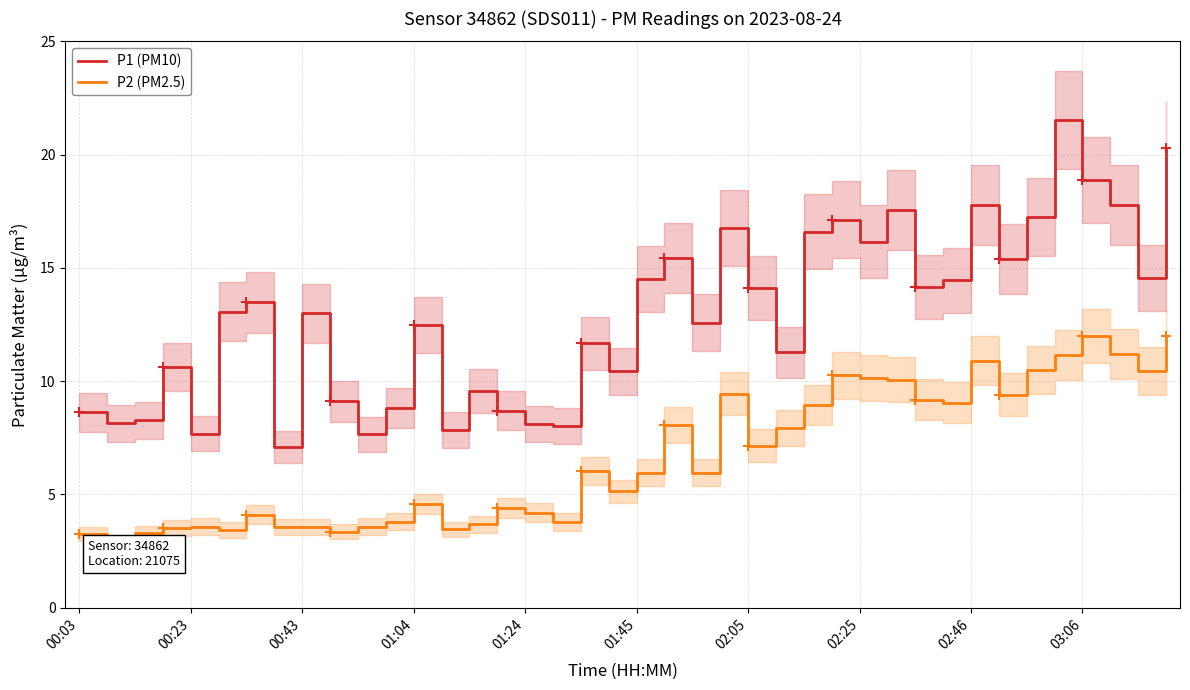

What is the difference between the second highest and second lowest values in the P1 (PM10) series?

12.7